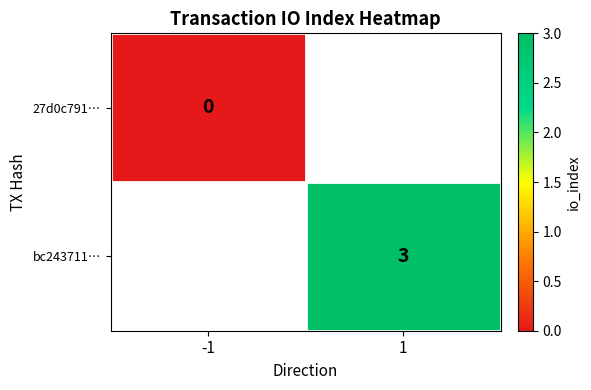

Which category has the lowest value in the 27d0c791… series?

-1